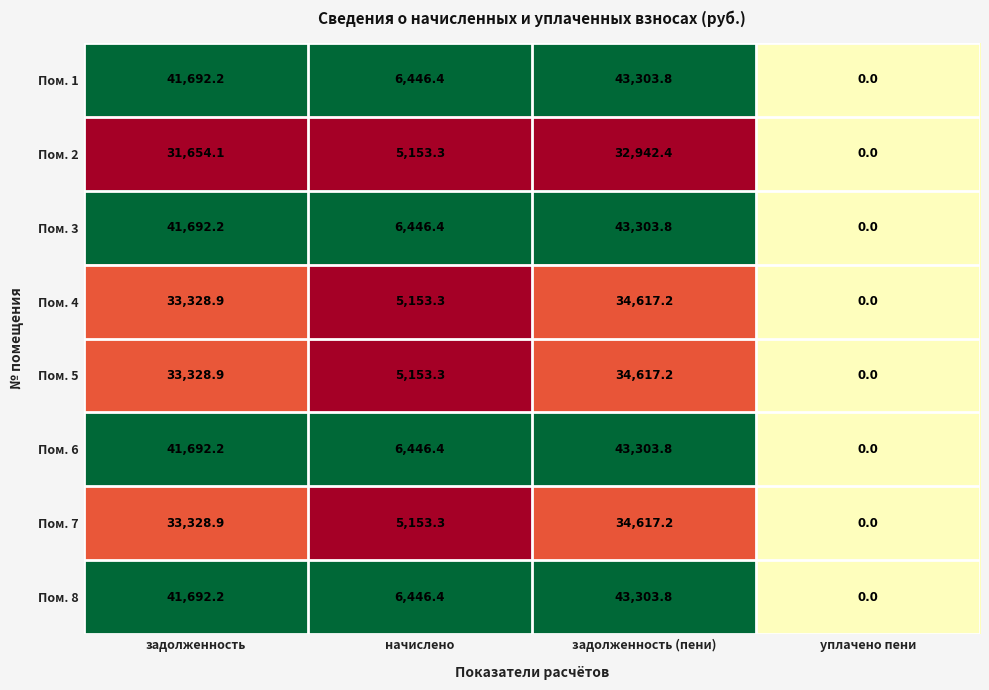

At which category is the sum across all series the highest?

задолженность (пени)